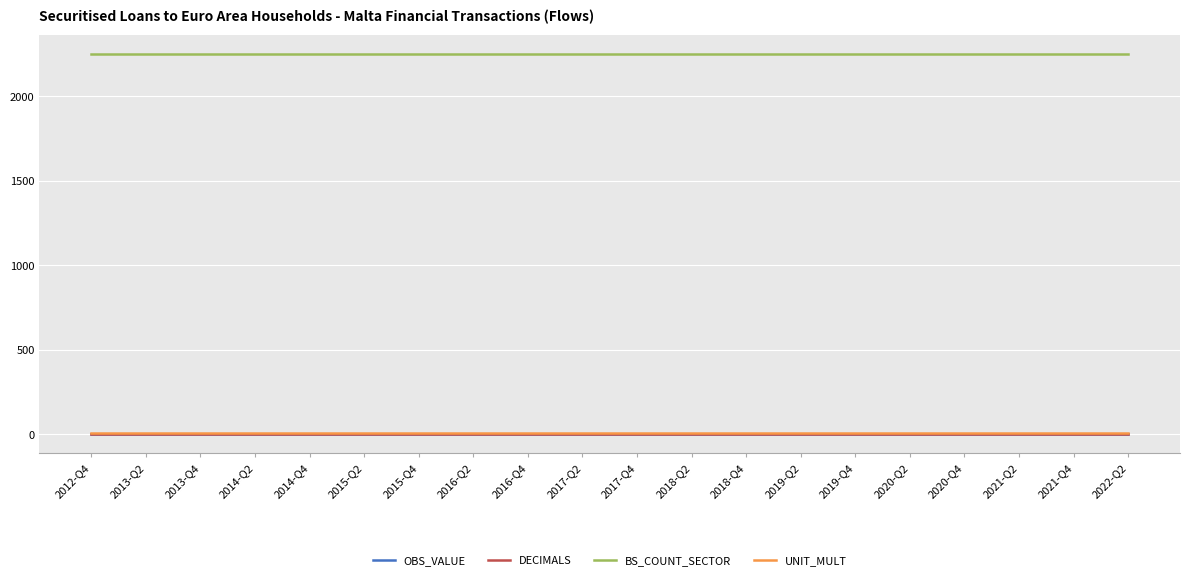

True or false: UNIT_MULT has more than 1 interior local peaks.

False